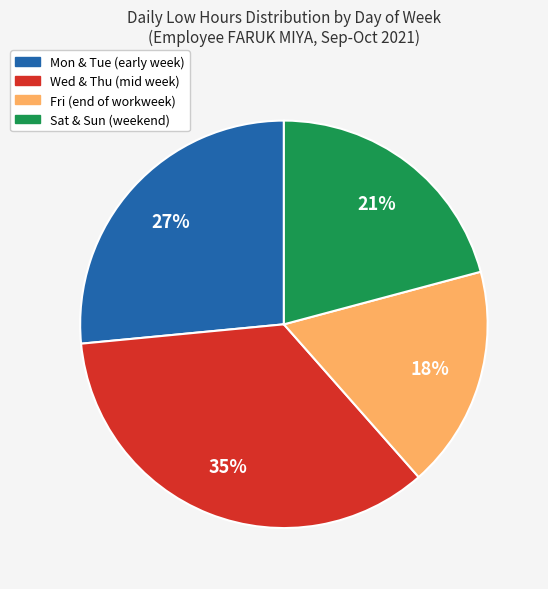

Is there any slice that represents more than half of the pie?

No